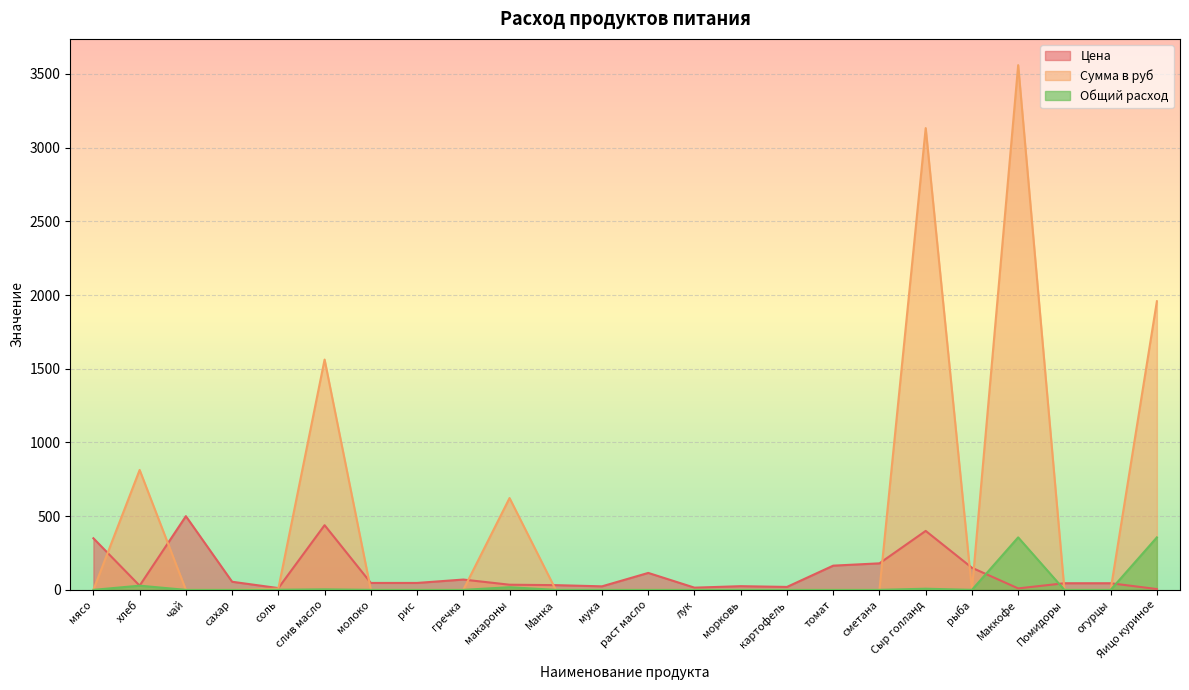

True or false: Общий расход and Сумма в руб intersect in this chart.

False